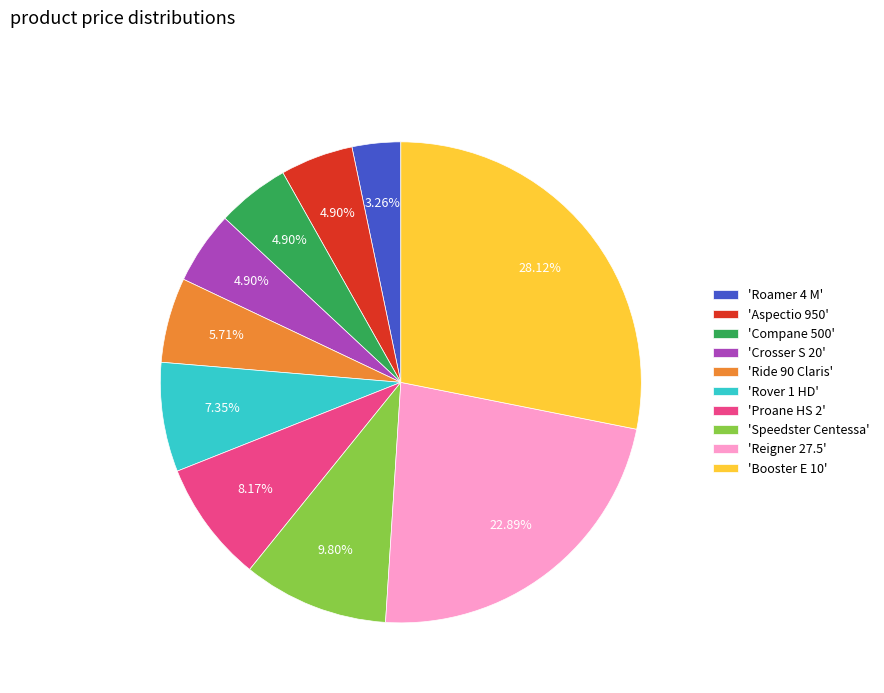

To the nearest percent, what is the average slice percentage?

10%